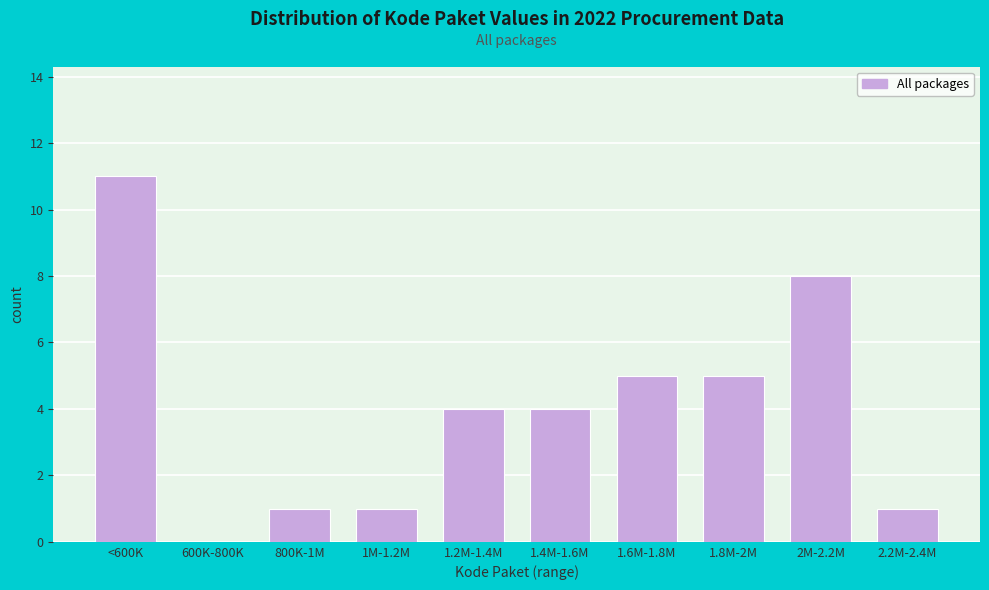

Reading left to right, transcribe all the data shown in this chart.

<600K=11	600K-800K=0	800K-1M=1	1M-1.2M=1	1.2M-1.4M=4	1.4M-1.6M=4	1.6M-1.8M=5	1.8M-2M=5	2M-2.2M=8	2.2M-2.4M=1